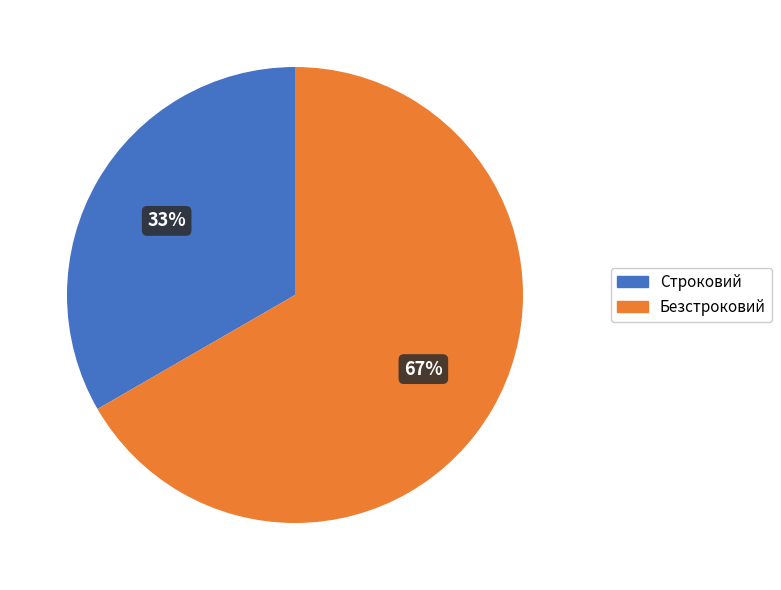

To the nearest percent, what is the combined percentage of Строковий and Безстроковий?

100%